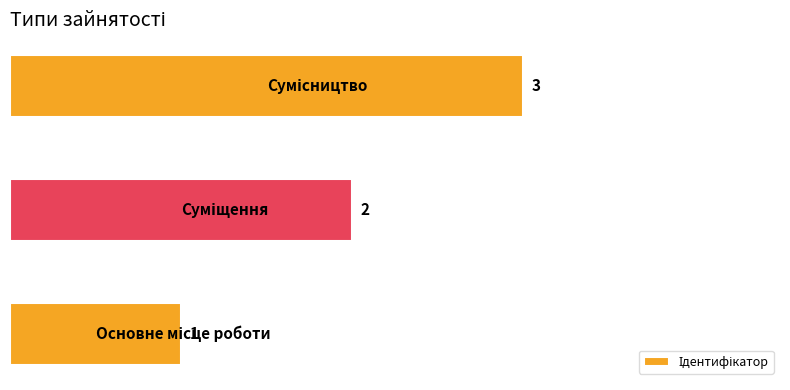

What is the difference between the maximum and minimum values?

2